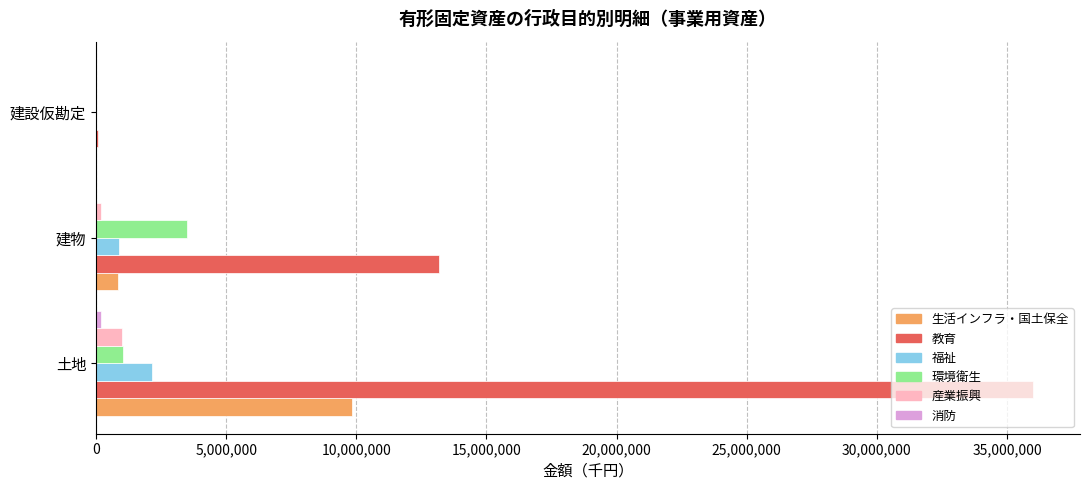

True or false: 生活インフラ・国土保全 has a value of 9824132 at 土地.

True